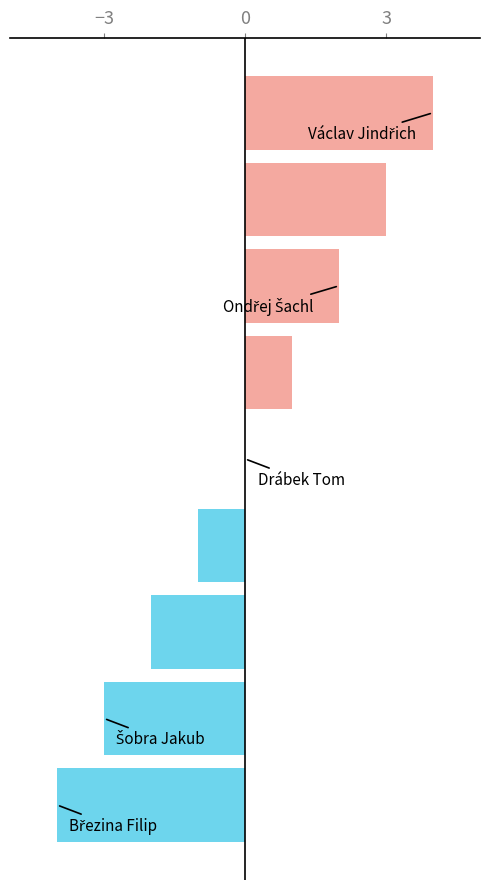

How many distinct data groups are displayed?

1